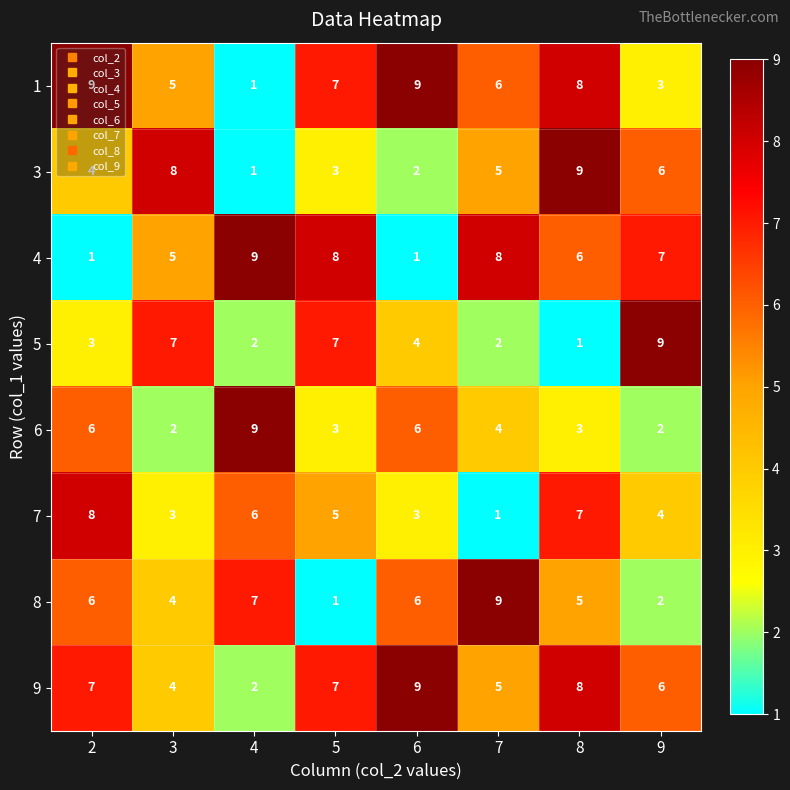

True or false: 1 has a value of 6 at 7.

True